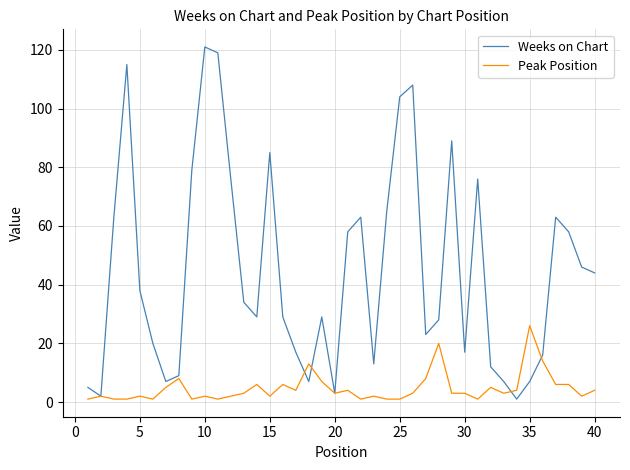

True or false: Peak Position and Weeks on Chart cross at least once.

True